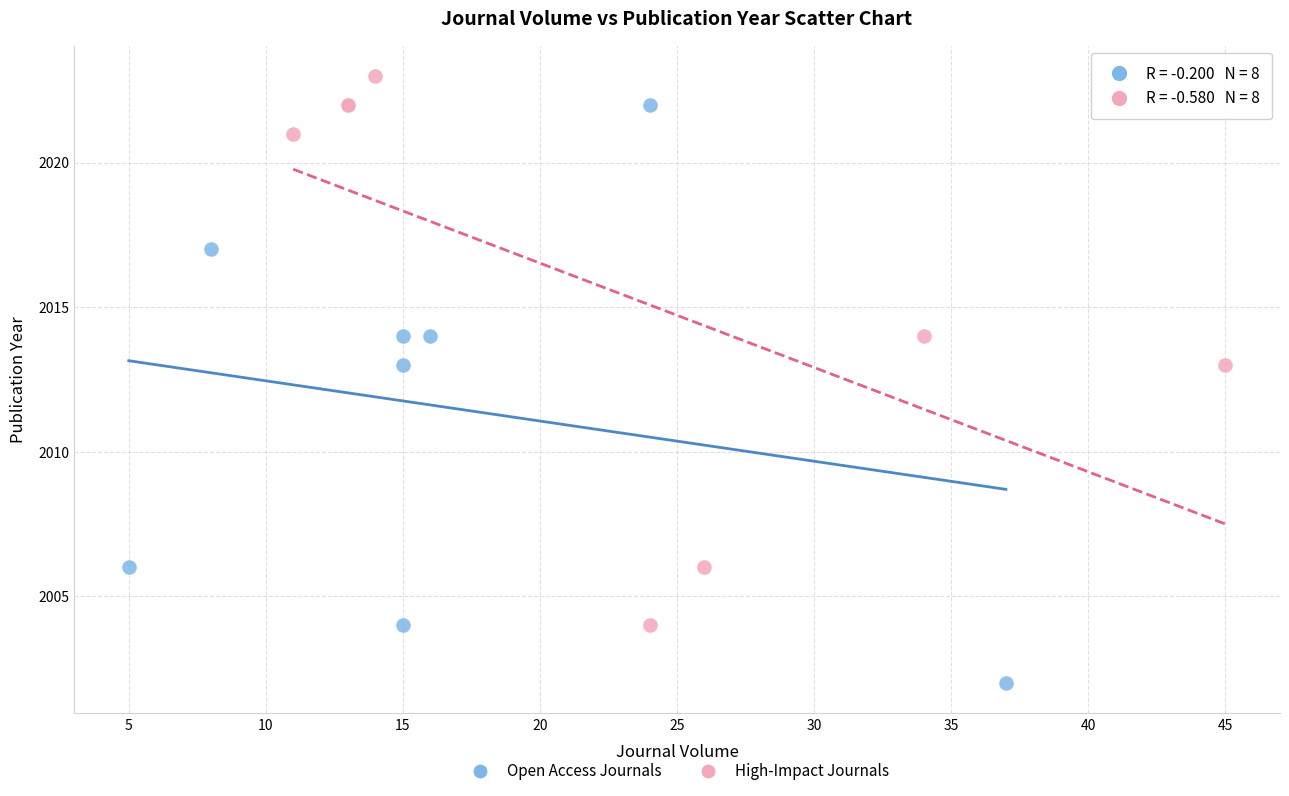

Which series contains the highest Y value?

High-Impact Journals